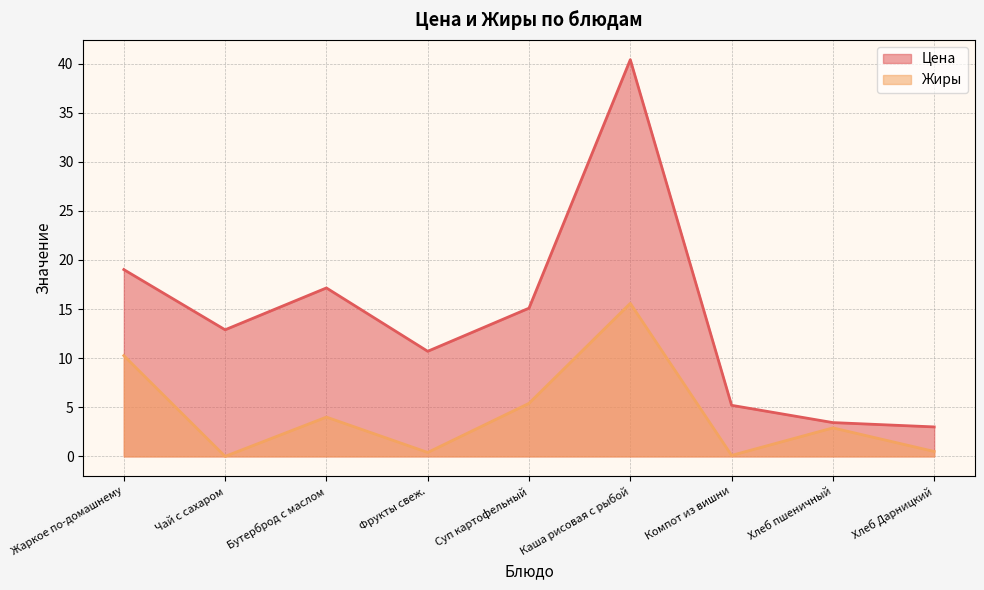

How many lines are shown in the chart?

2